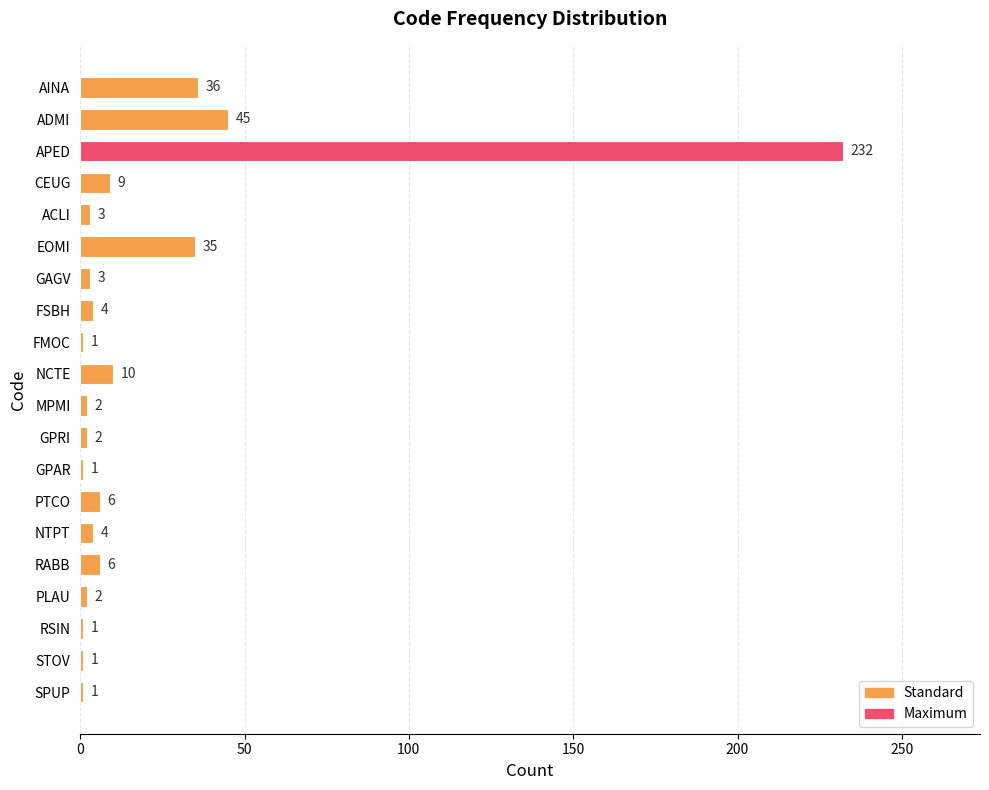

What is the value of the 18th bar from the top?

1